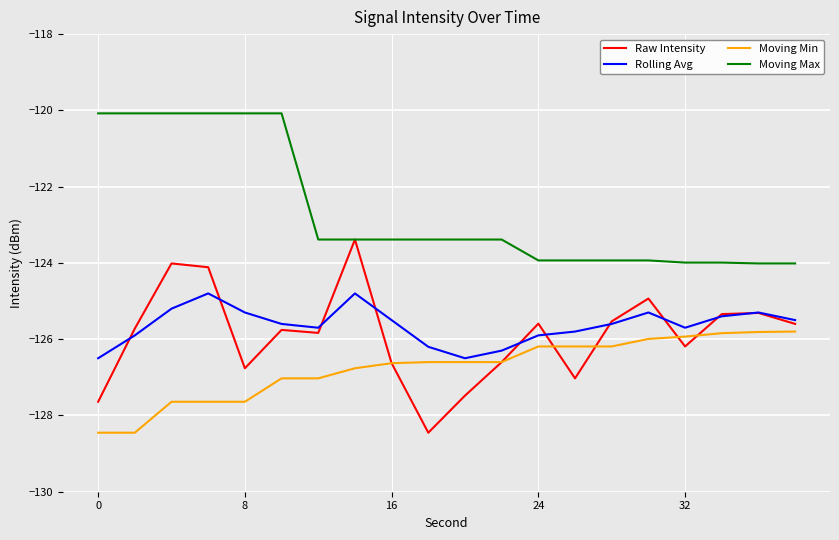

True or false: Moving Max and Moving Min intersect in this chart.

False